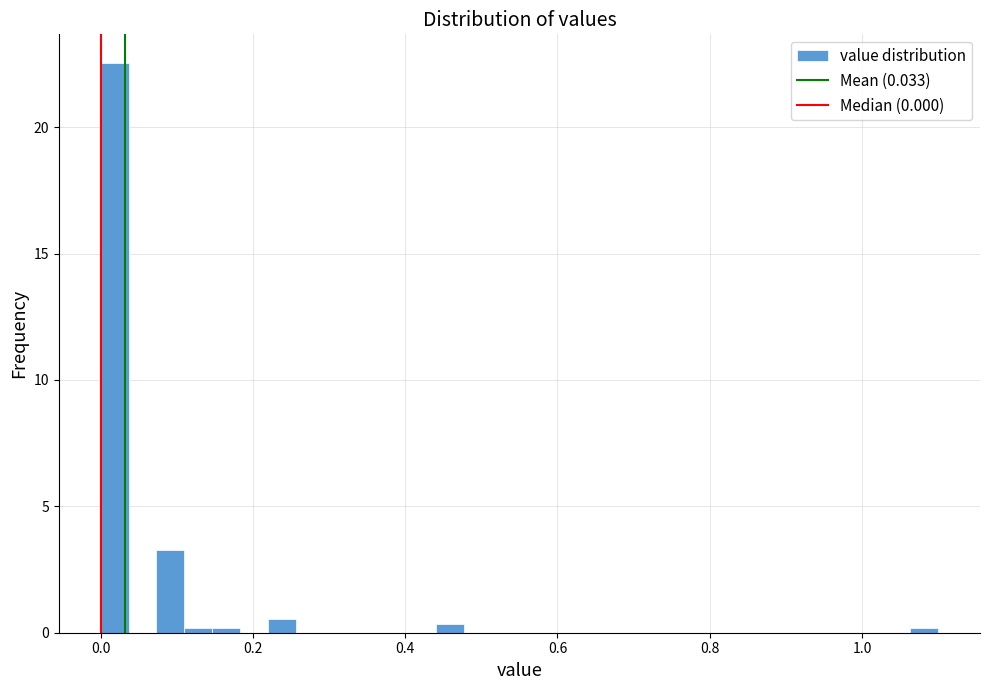

Around what value on the x-axis is the tallest bar? Give the approximate position of its centre, as read against the axis.

0.02